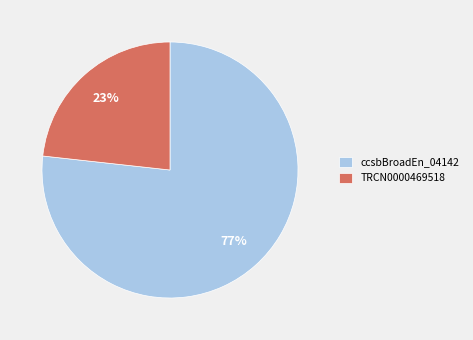

True or false: ccsbBroadEn_04142 accounts for 77% of the total.

True